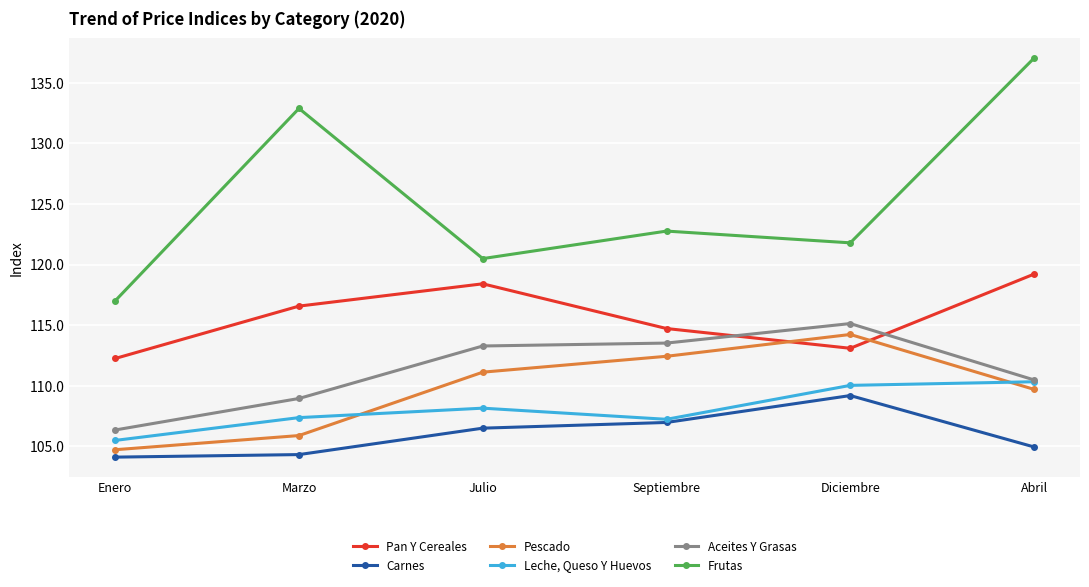

At which category does Pescado reach its first local peak?

Diciembre